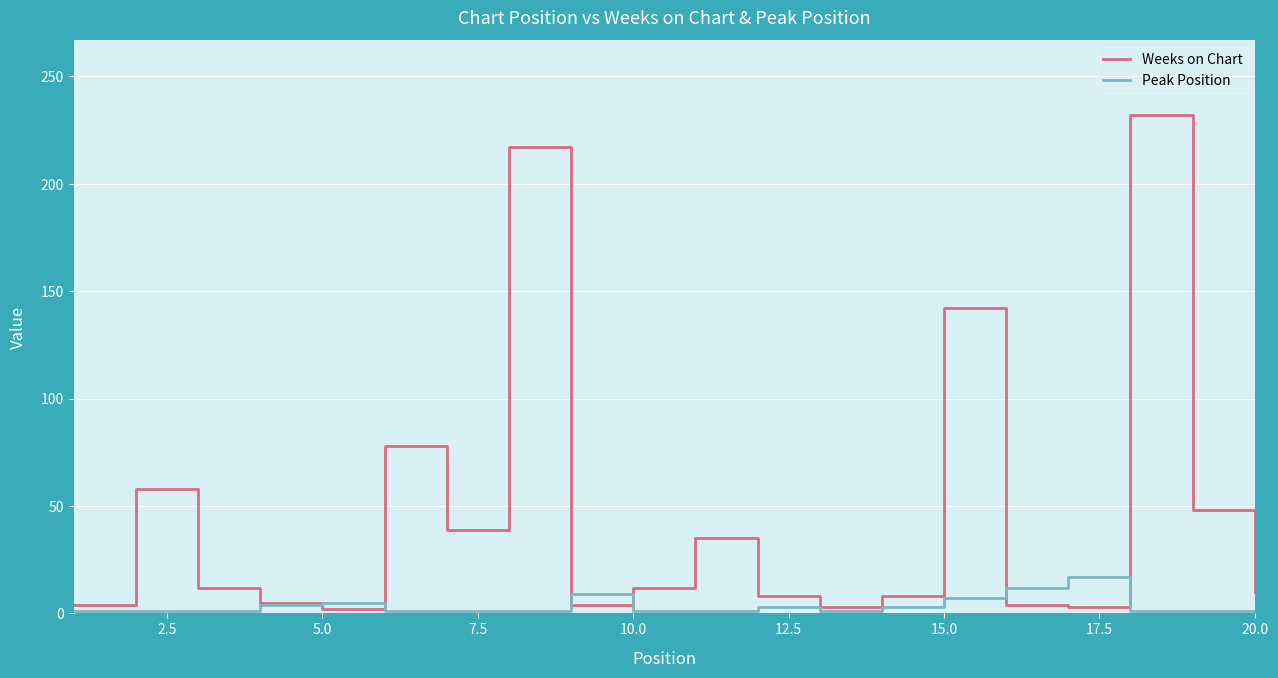

Which series has the largest total across all categories?

Weeks on Chart